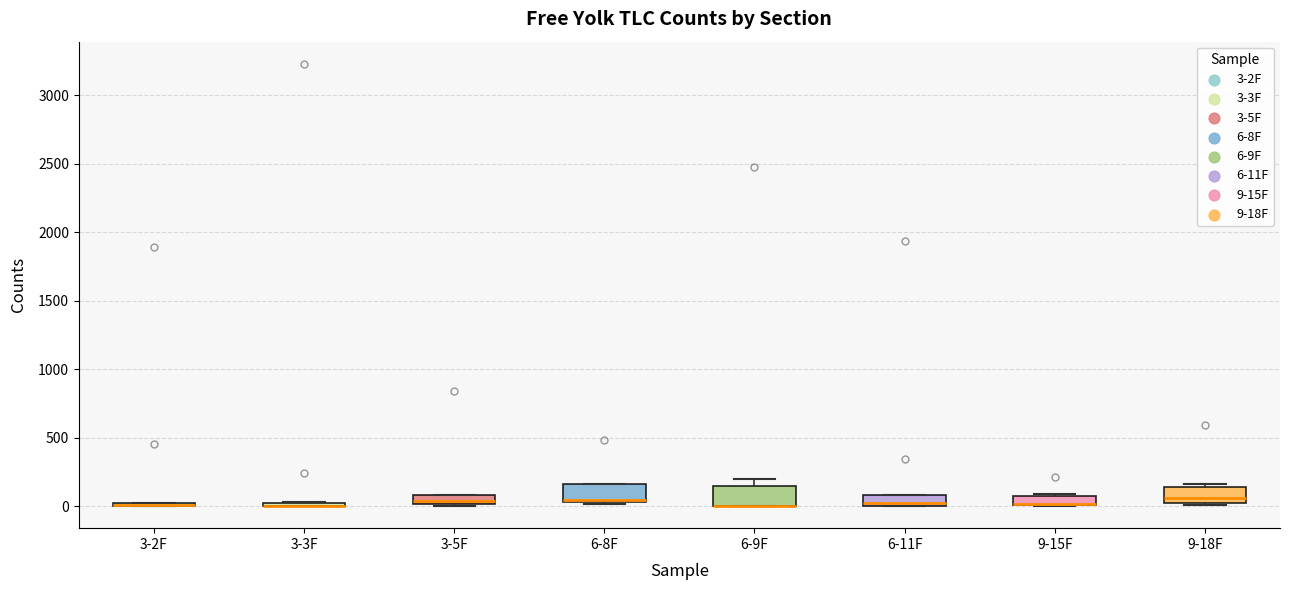

Where is the upper edge of the box for 3-3F on the y-axis? The values are not printed on the chart, so give them approximately, as read against the axis.

50